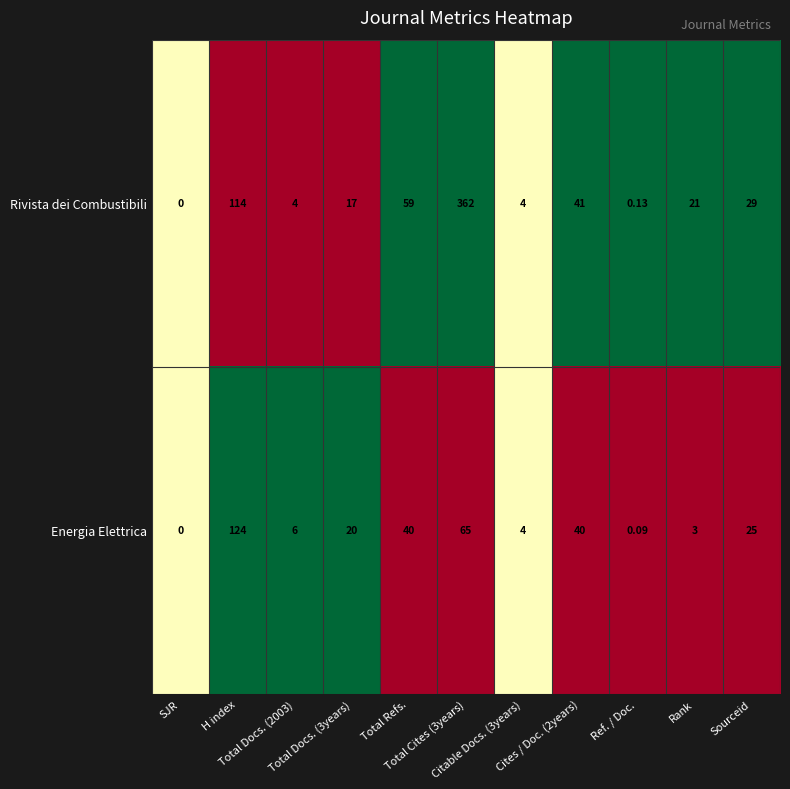

Count the number of categories in the chart.

11